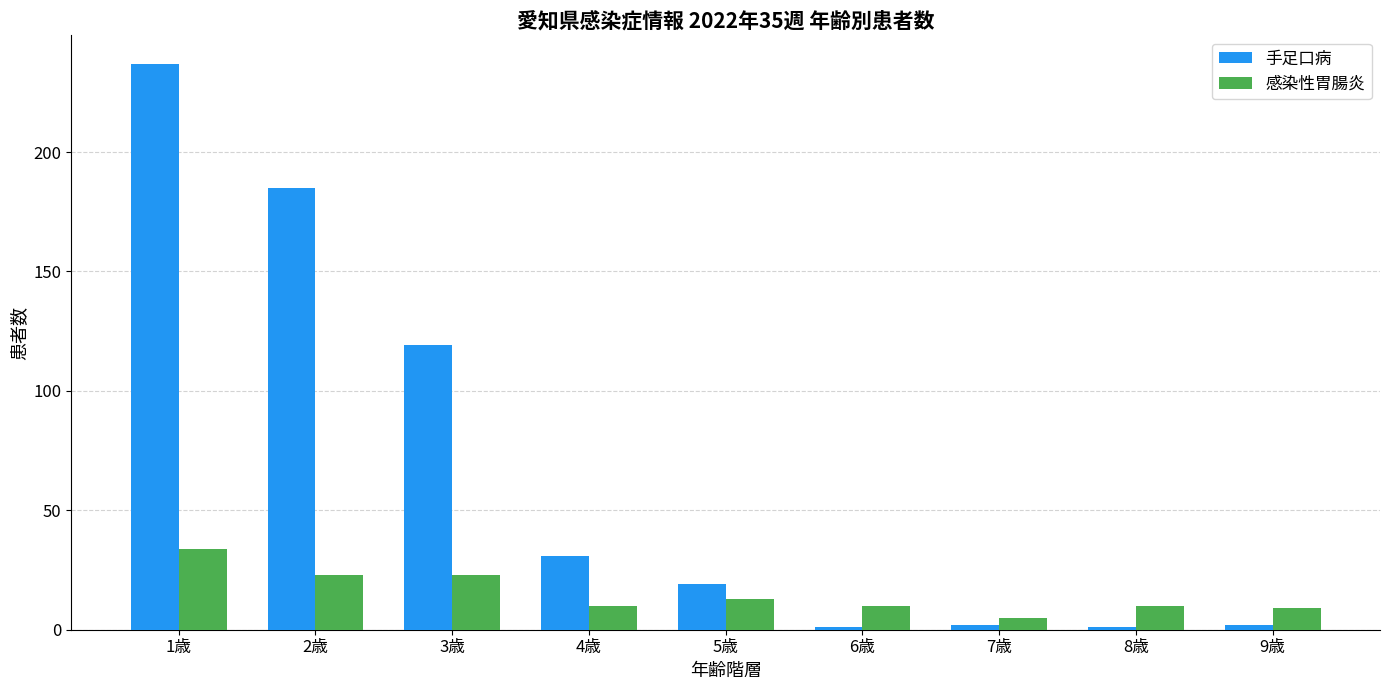

What is the total value across all series at 6歳?

11